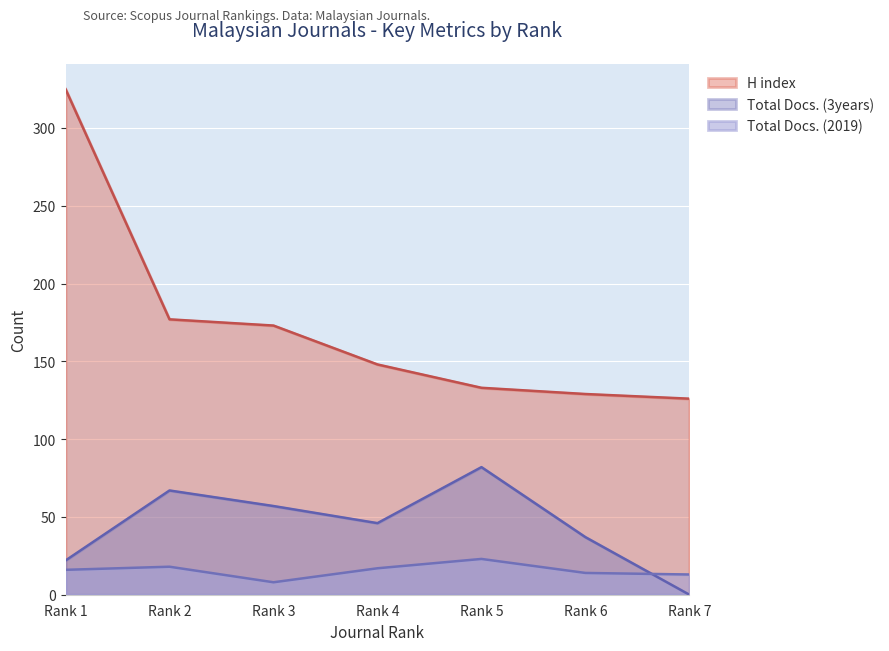

List the series in order of their overall mean, lowest first.

Total Docs. (2019), Total Docs. (3years), H index